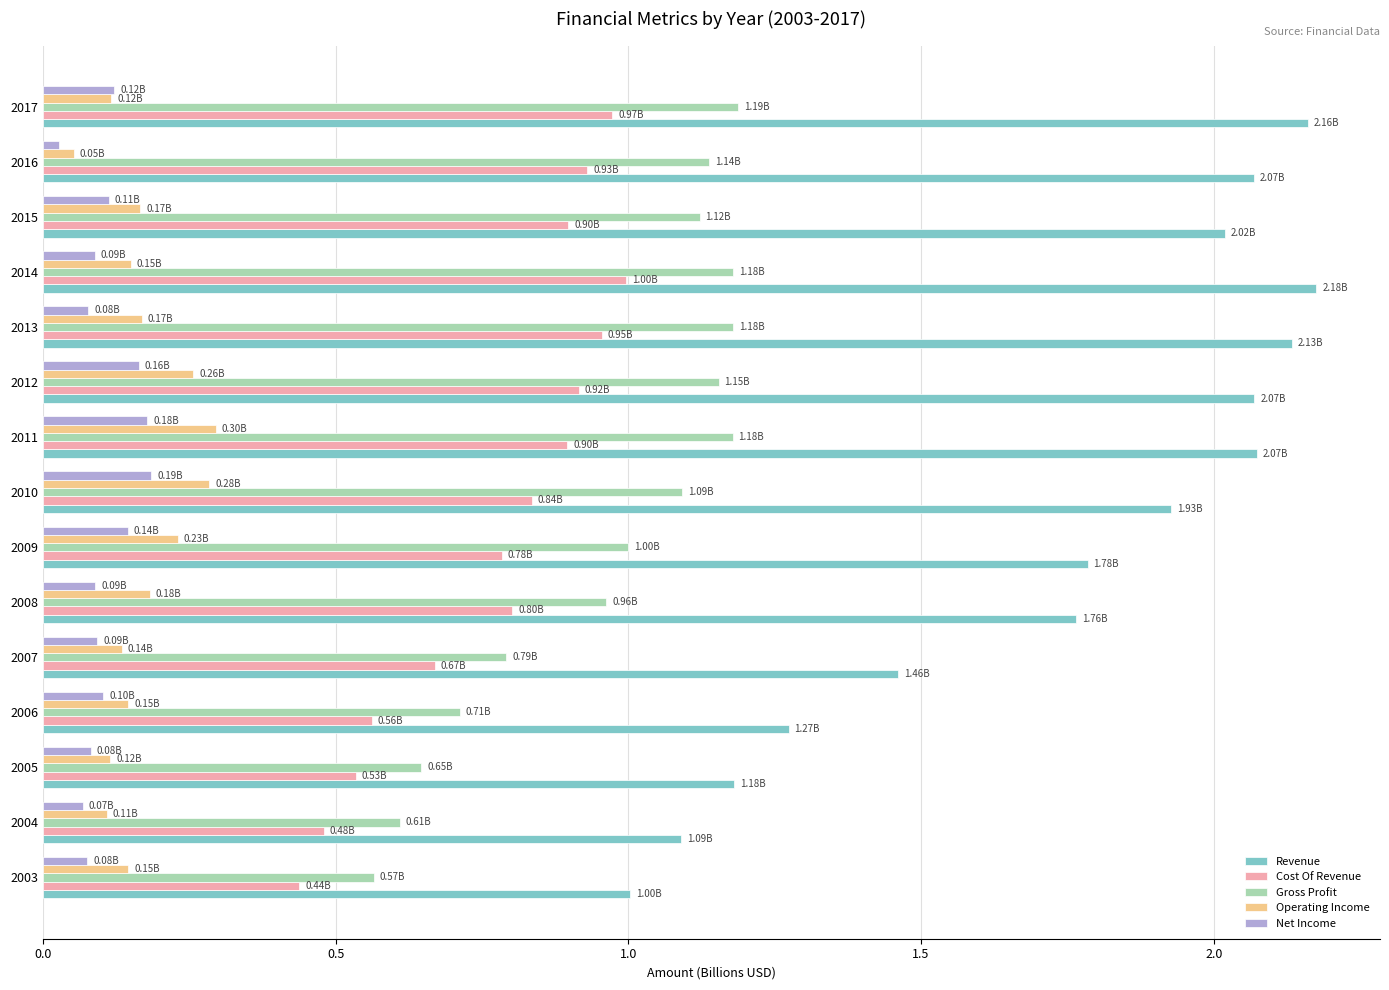

At how many categories does at least one series exceed 0?

15